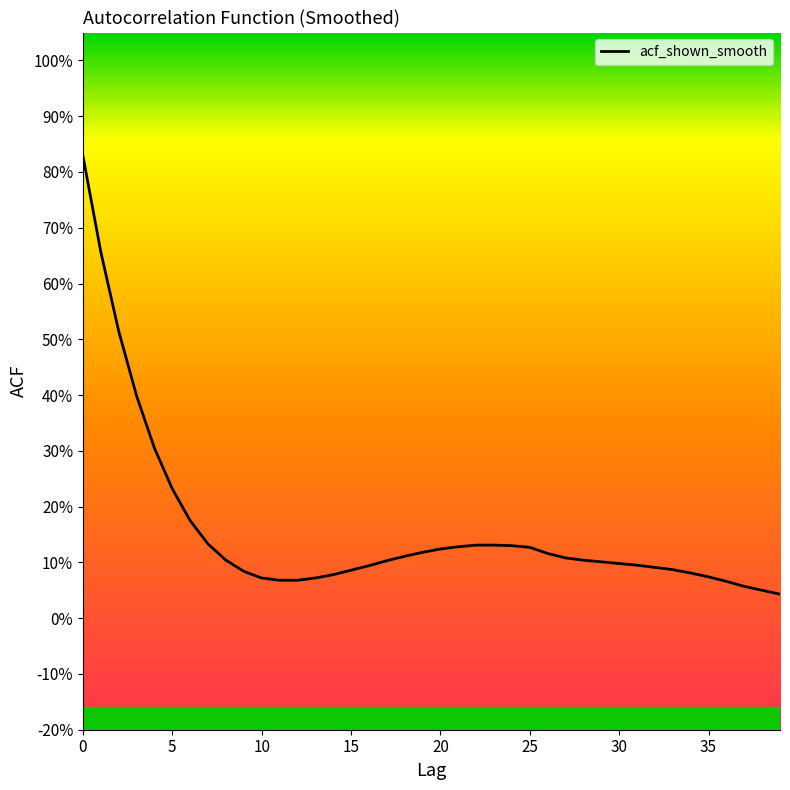

The chart shows a value of 0.1 at 37. True or false?

True